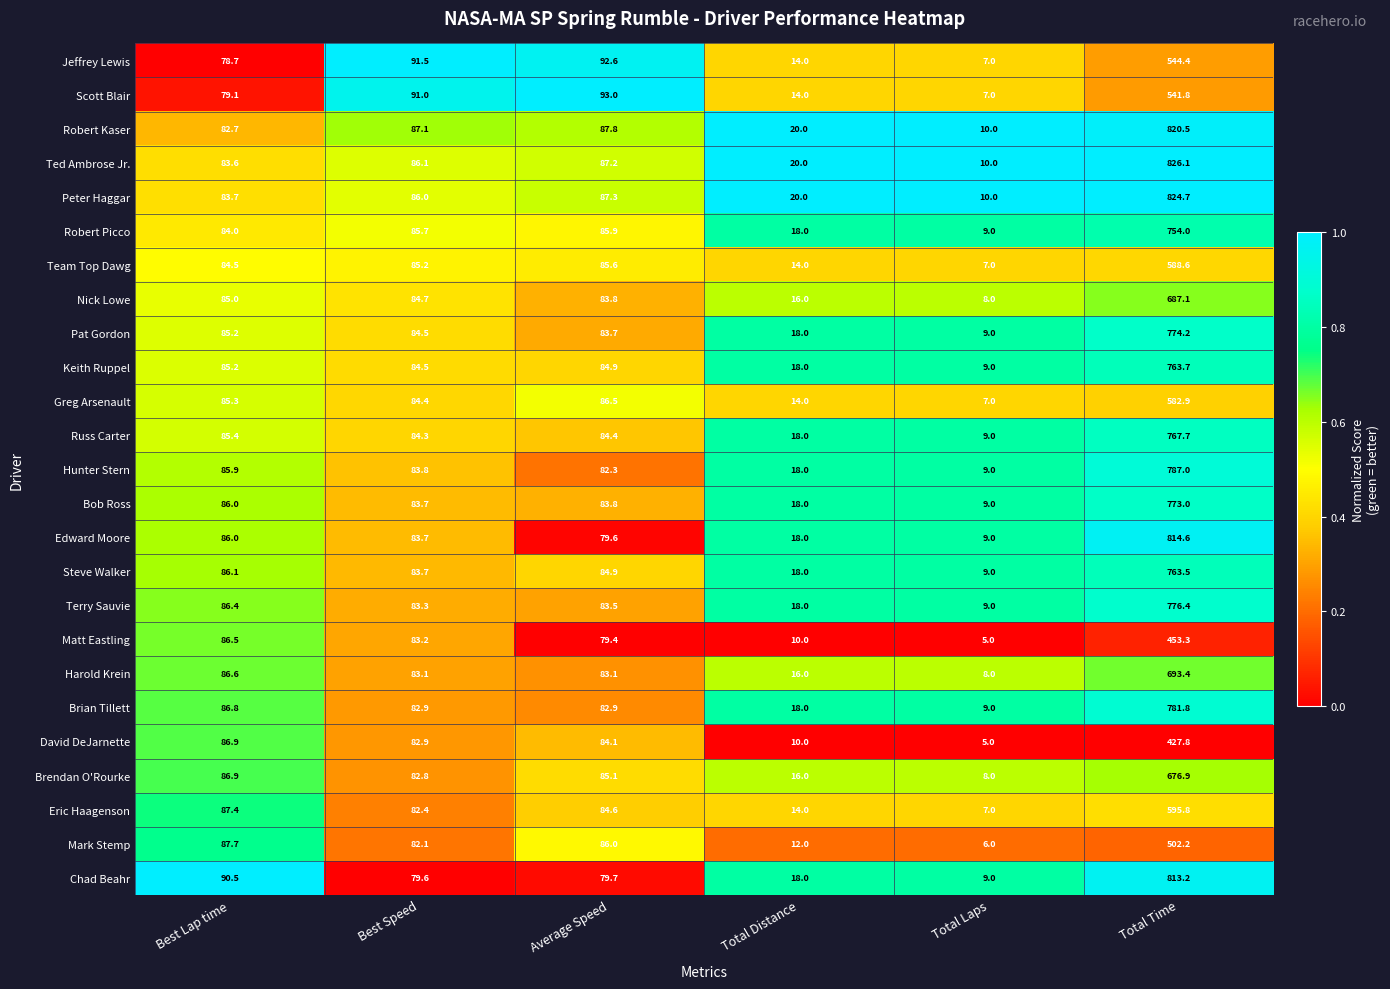

What is the maximum value shown in the chart?

826.1